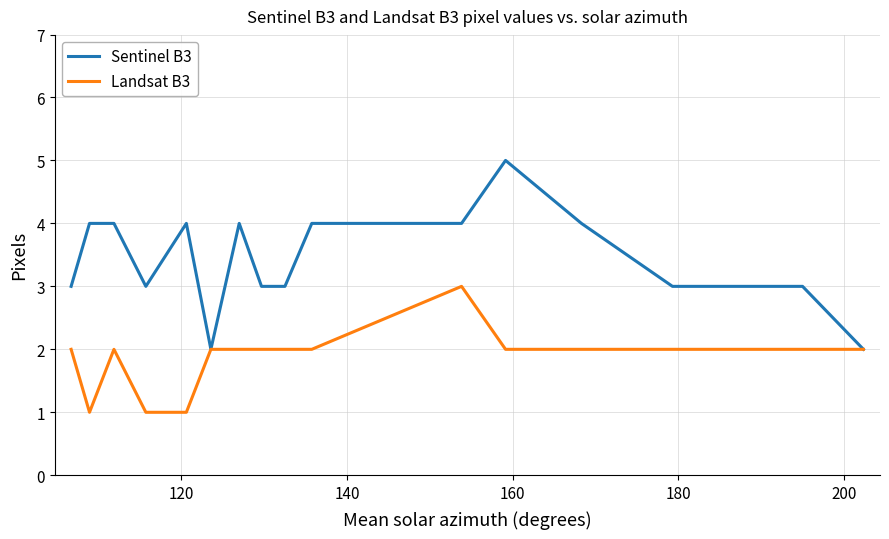

Rank the series by their average value, from lowest to highest.

Landsat B3, Sentinel B3